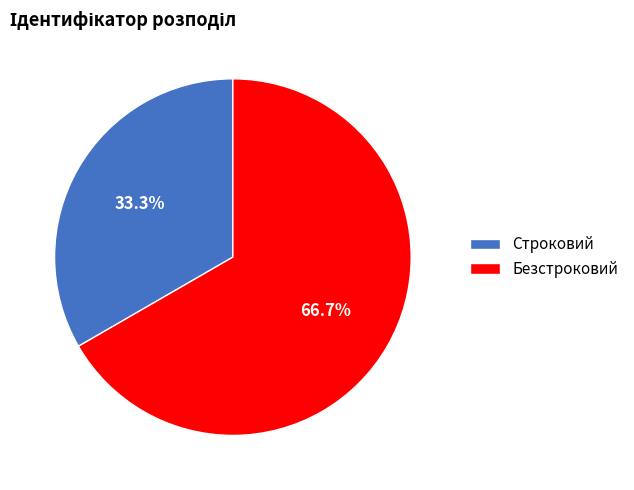

Is it true that Строковий is 33% of the pie?

True